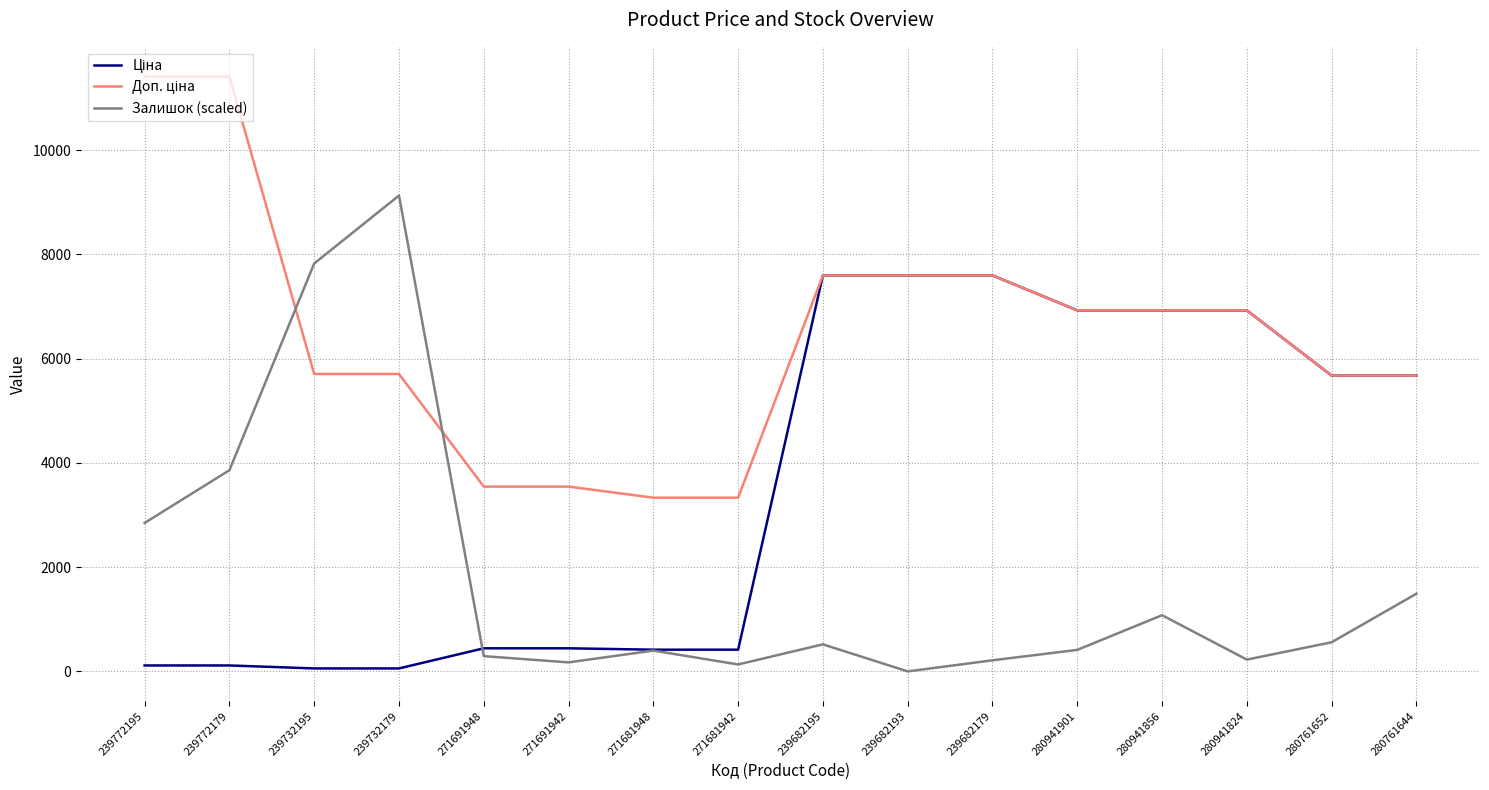

At which category is the sum across all series the highest?

239682195